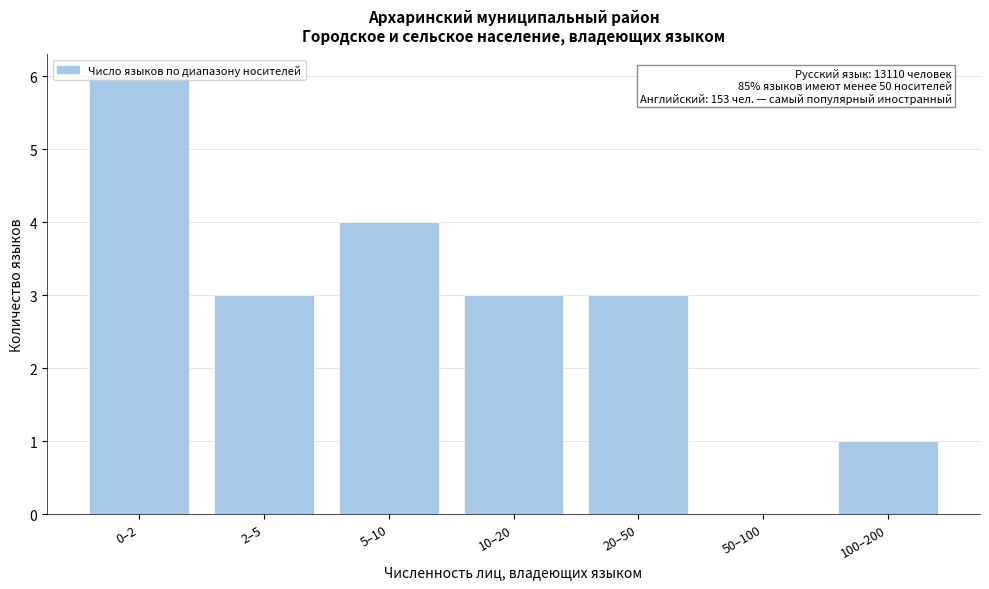

What is the sum of the values at 10–20 and 100–200?

4